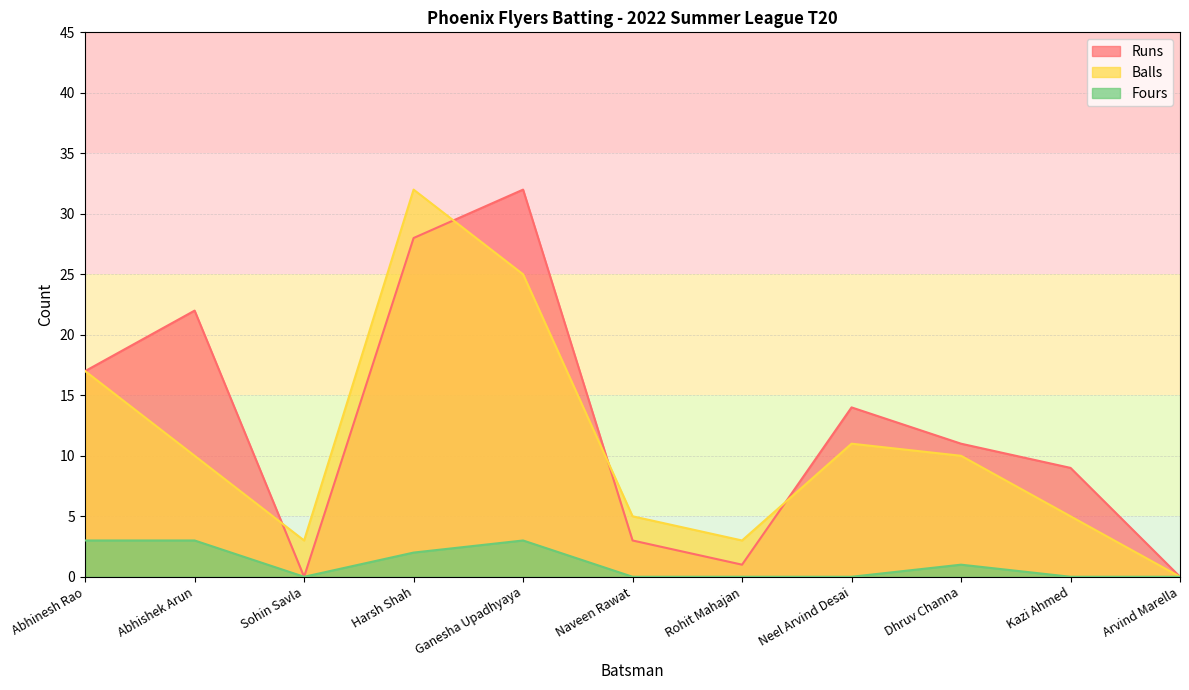

Which category has the lowest value in the Balls series?

Arvind Marella